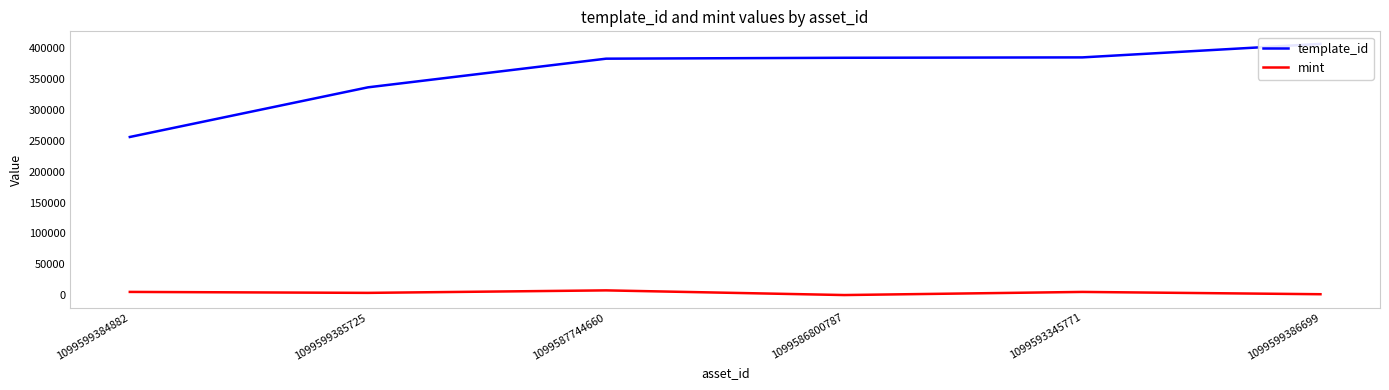

Reading left to right, what are all the values shown in this chart?

template_id: 1099599384882=256179	1099599385725=336643	1099587744660=383071	1099586800787=384541	1099593345771=385161	1099599386699=407032
mint: 1099599384882=5140	1099599385725=3599	1099587744660=7634	1099586800787=62	1099593345771=5123	1099599386699=1400